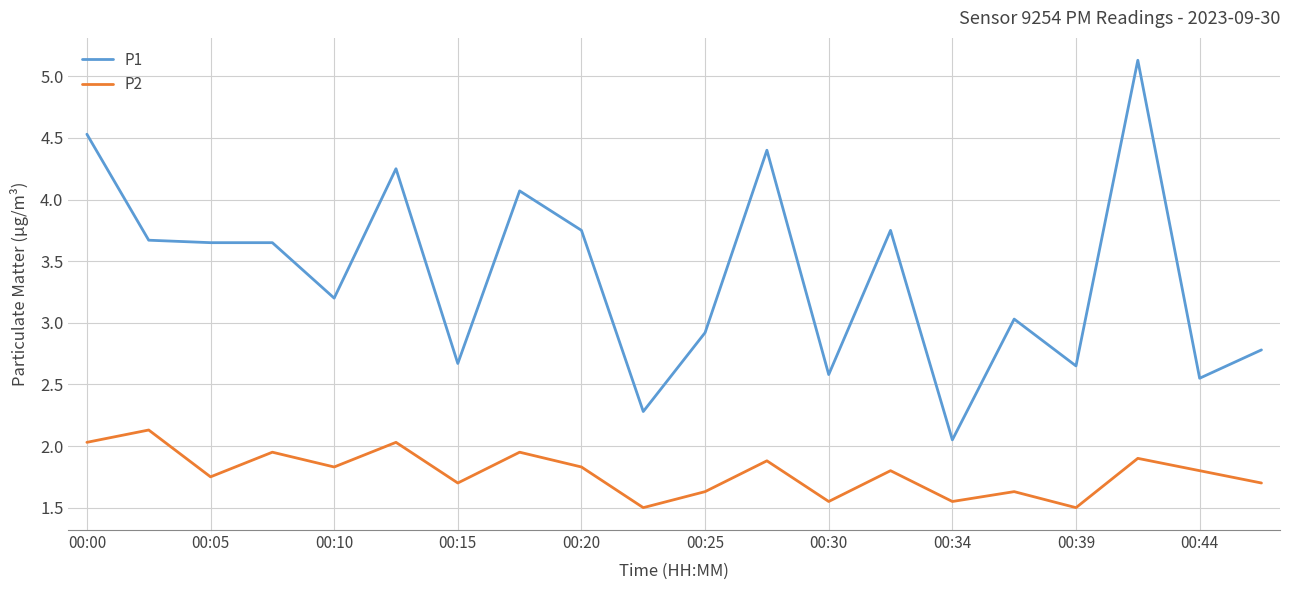

Rank the series by their maximum value, from lowest to highest.

P2, P1